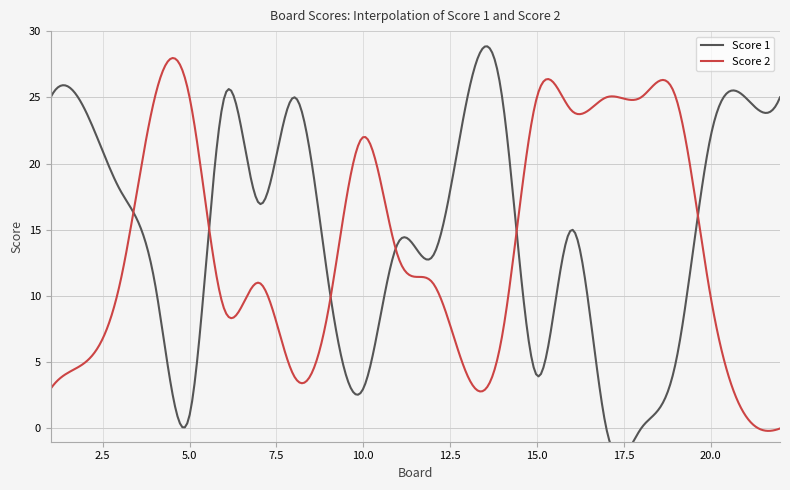

What is the difference between the Score 2 values at 14 and 15?

18